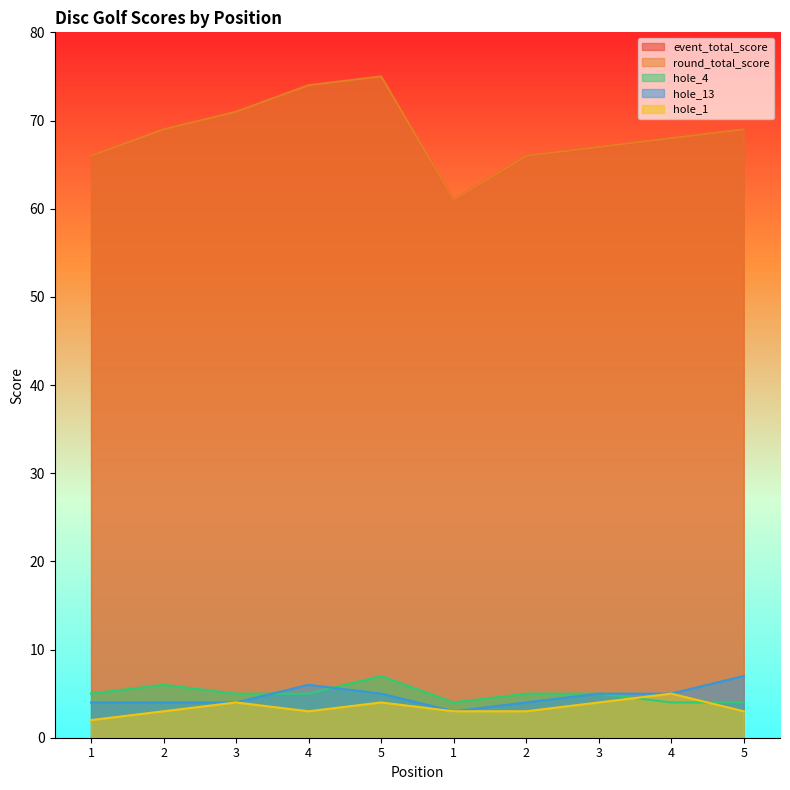

What is the label of the 7th point from the left?

2